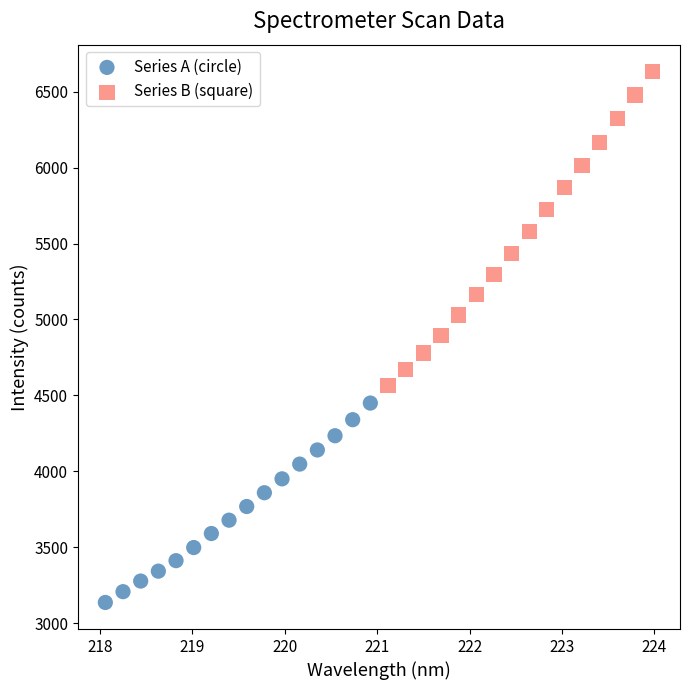

Which series has the largest Y range (max minus min)?

Series B (square)